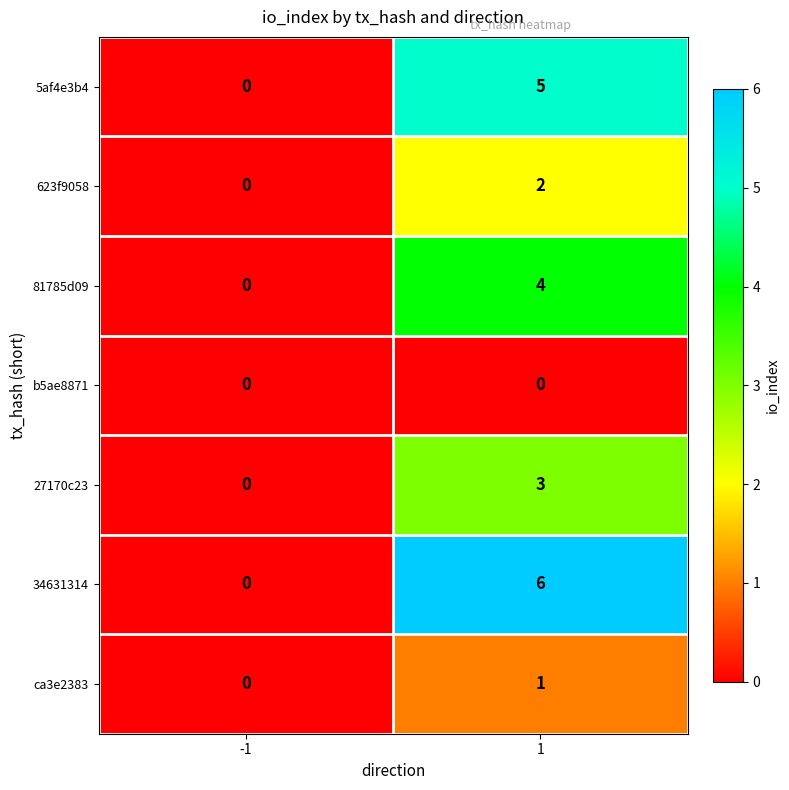

Which series has the largest total across all categories?

34631314